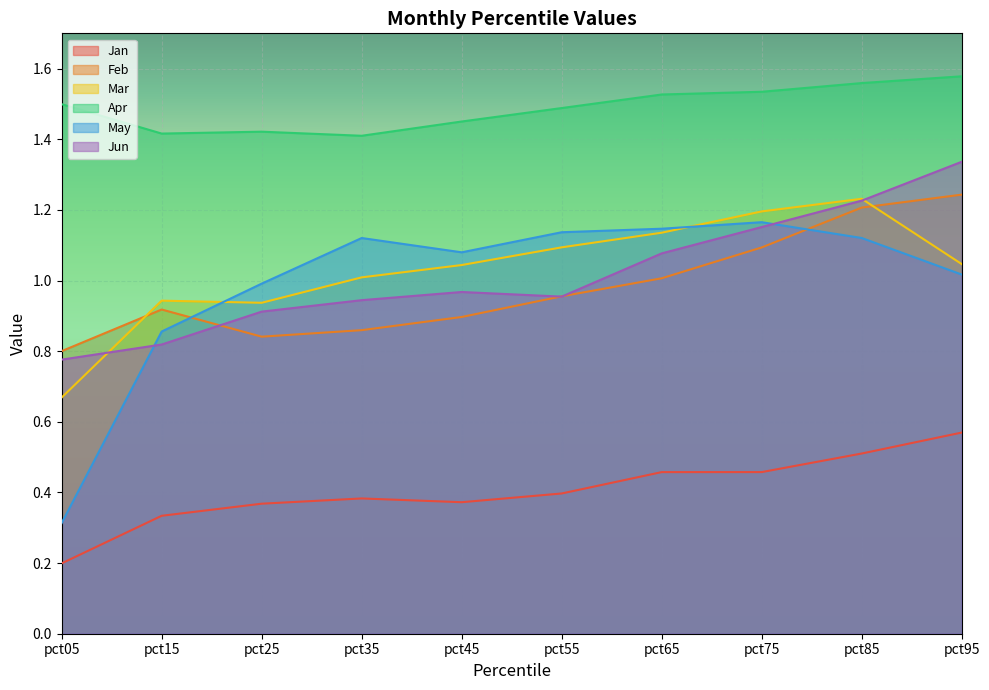

Which category has the highest value across all series?

pct95